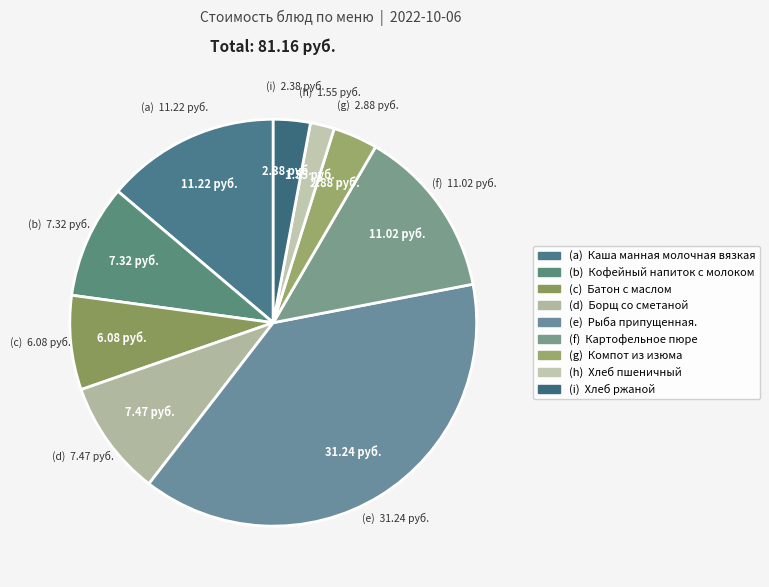

Count the number of slices in the pie.

9